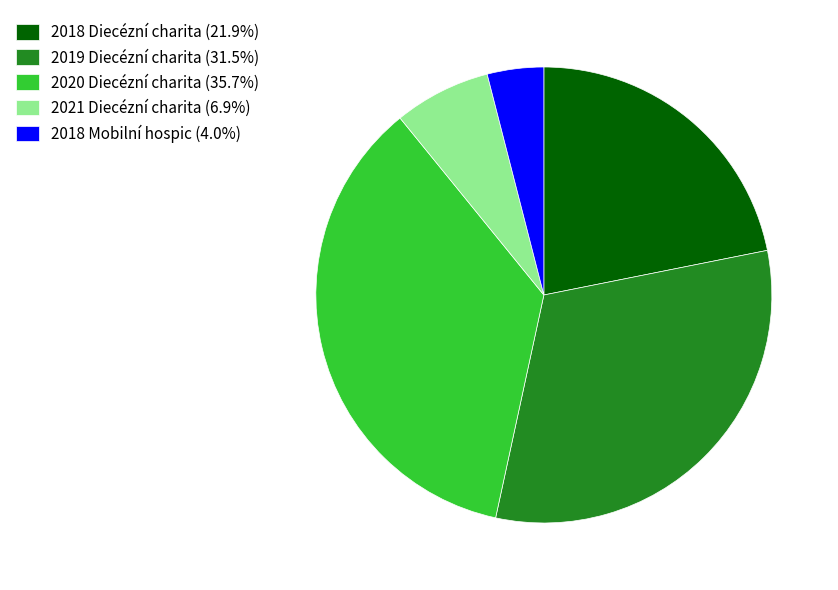

Does 2021 Diecézní charita (6.9%) represent more than half of the total?

No